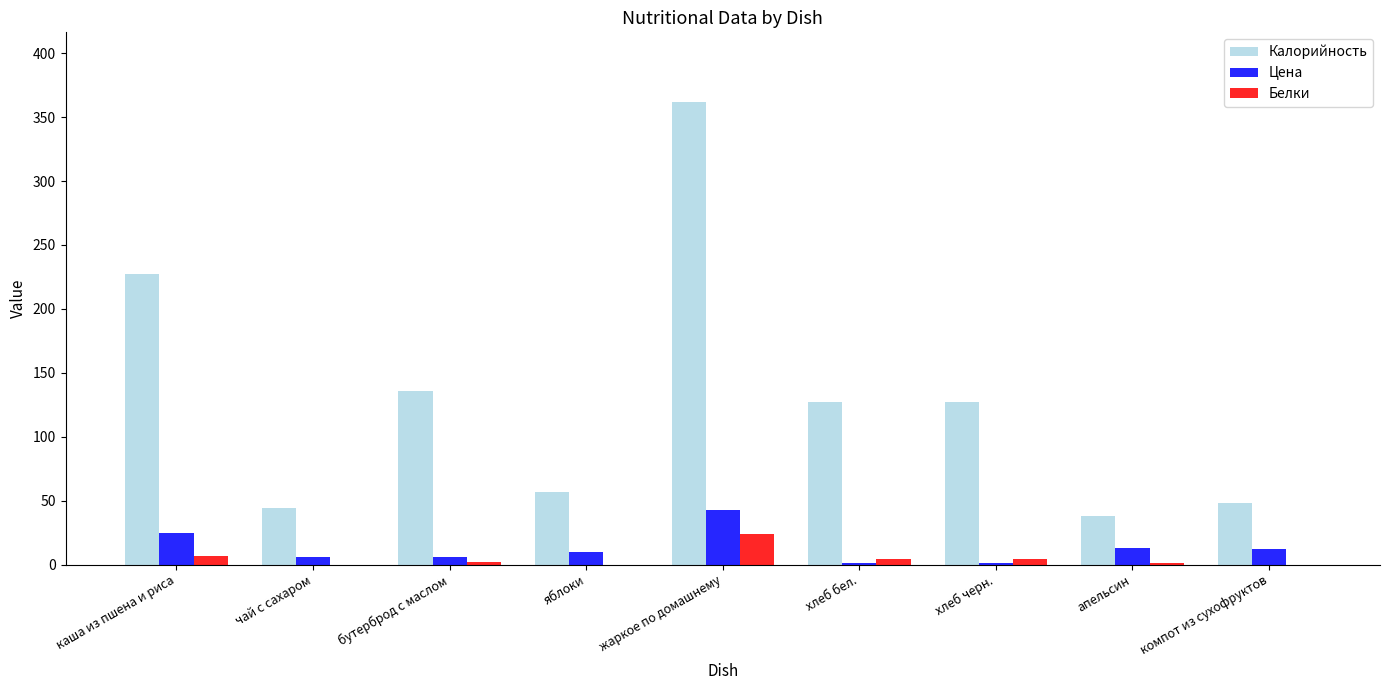

Between хлеб черн. and компот из сухофруктов, which series saw the biggest shift?

Калорийность